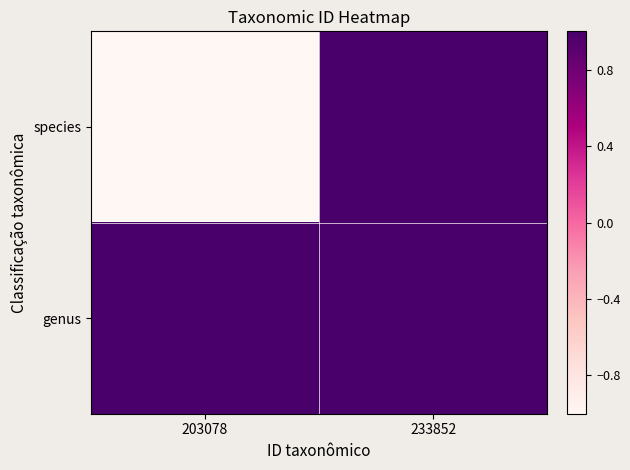

What is the spread (max minus min) of values at 203078?

2.0